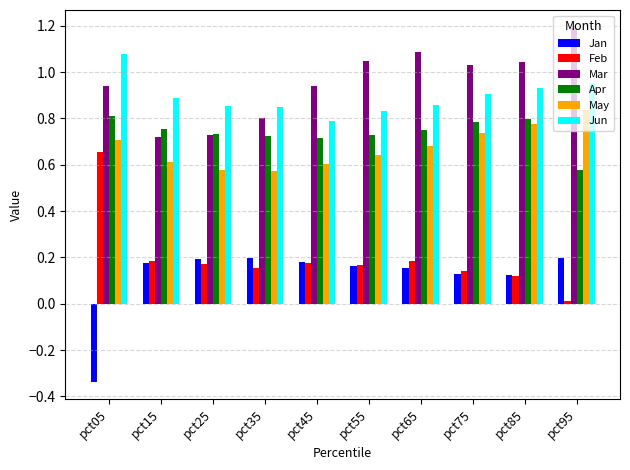

What is the total value across all series at pct15?

3.3